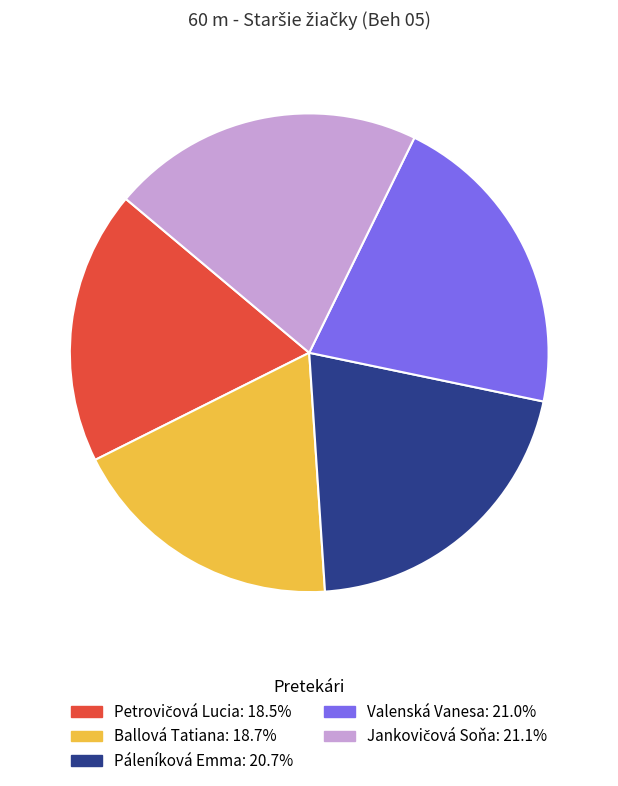

Is Ballová Tatiana the majority of the pie?

No